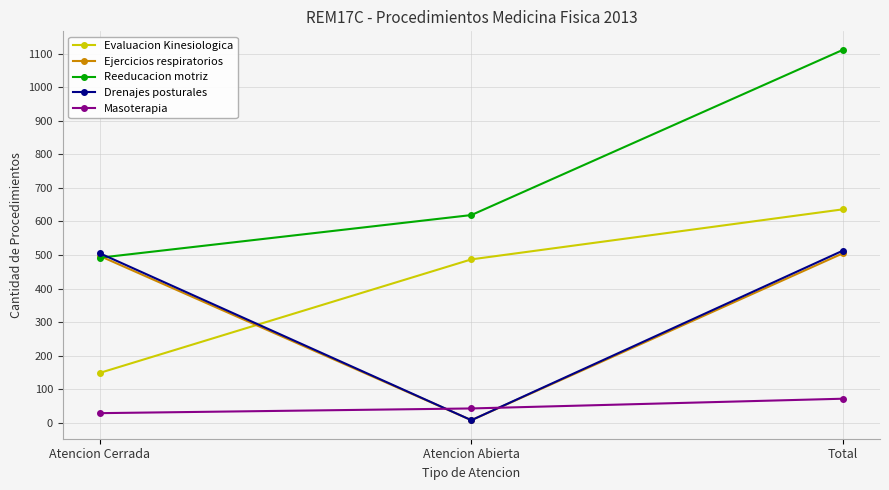

What is the difference between the highest and lowest values at Atencion Abierta?

611